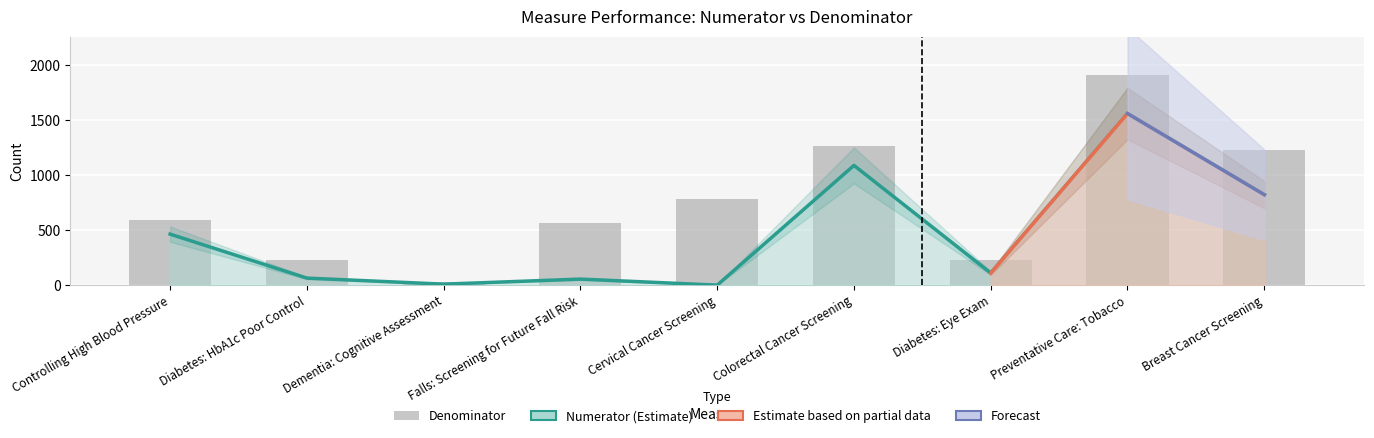

True or false: Denominator has a value of 15 at Dementia: Cognitive Assessment.

False